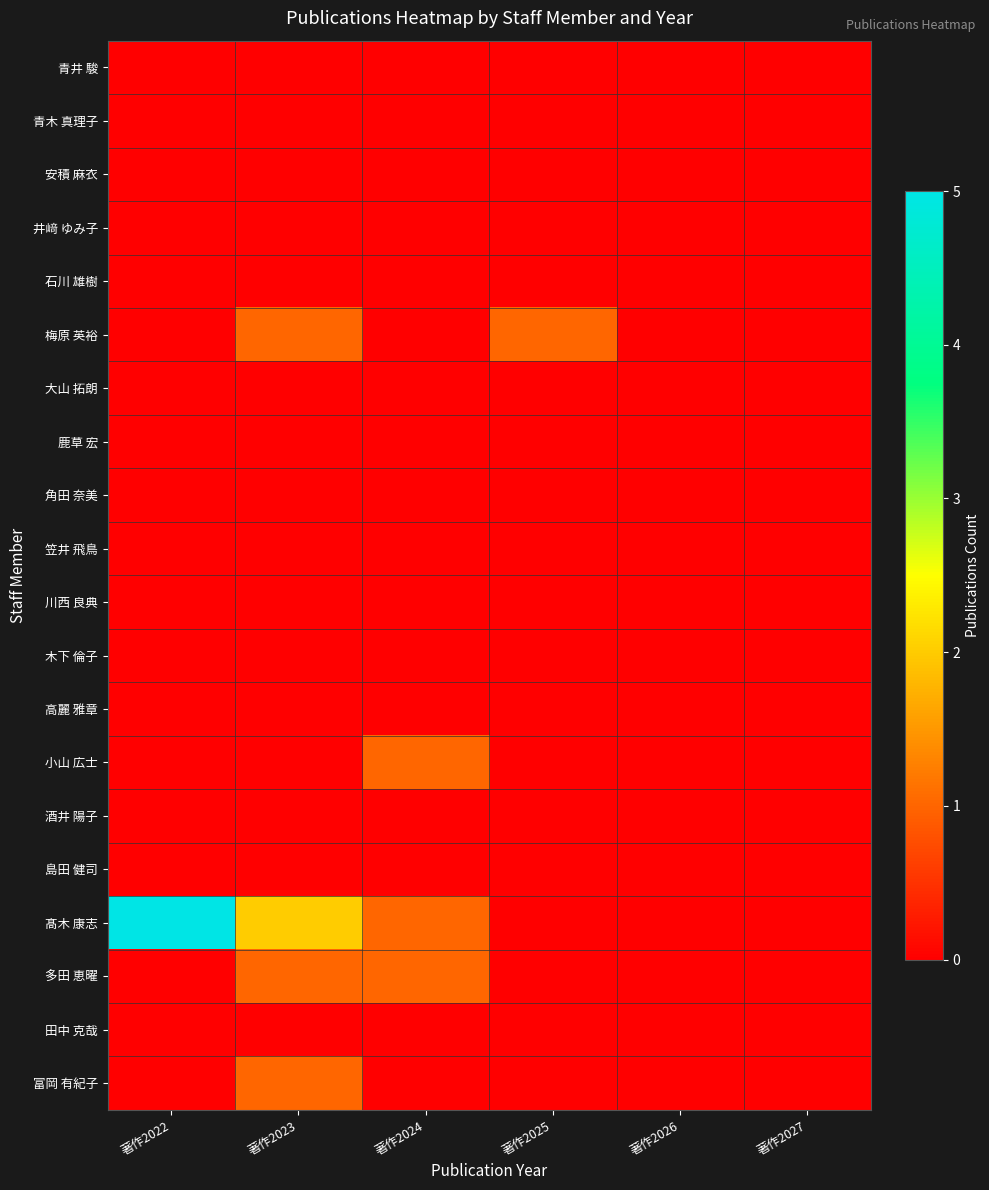

Reading left to right, what are all the values shown in this chart?

青井 駿: 著作2022=0	著作2023=0	著作2024=0	著作2025=0	著作2026=0	著作2027=0
青木 真理子: 著作2022=0	著作2023=0	著作2024=0	著作2025=0	著作2026=0	著作2027=0
安積 麻衣: 著作2022=0	著作2023=0	著作2024=0	著作2025=0	著作2026=0	著作2027=0
井﨑 ゆみ子: 著作2022=0	著作2023=0	著作2024=0	著作2025=0	著作2026=0	著作2027=0
石川 雄樹: 著作2022=0	著作2023=0	著作2024=0	著作2025=0	著作2026=0	著作2027=0
梅原 英裕: 著作2022=0	著作2023=1	著作2024=0	著作2025=1	著作2026=0	著作2027=0
大山 拓朗: 著作2022=0	著作2023=0	著作2024=0	著作2025=0	著作2026=0	著作2027=0
鹿草 宏: 著作2022=0	著作2023=0	著作2024=0	著作2025=0	著作2026=0	著作2027=0
角田 奈美: 著作2022=0	著作2023=0	著作2024=0	著作2025=0	著作2026=0	著作2027=0
笠井 飛鳥: 著作2022=0	著作2023=0	著作2024=0	著作2025=0	著作2026=0	著作2027=0
川西 良典: 著作2022=0	著作2023=0	著作2024=0	著作2025=0	著作2026=0	著作2027=0
木下 倫子: 著作2022=0	著作2023=0	著作2024=0	著作2025=0	著作2026=0	著作2027=0
高麗 雅章: 著作2022=0	著作2023=0	著作2024=0	著作2025=0	著作2026=0	著作2027=0
小山 広士: 著作2022=0	著作2023=0	著作2024=1	著作2025=0	著作2026=0	著作2027=0
酒井 陽子: 著作2022=0	著作2023=0	著作2024=0	著作2025=0	著作2026=0	著作2027=0
島田 健司: 著作2022=0	著作2023=0	著作2024=0	著作2025=0	著作2026=0	著作2027=0
髙木 康志: 著作2022=5	著作2023=2	著作2024=1	著作2025=0	著作2026=0	著作2027=0
多田 恵曜: 著作2022=0	著作2023=1	著作2024=1	著作2025=0	著作2026=0	著作2027=0
田中 克哉: 著作2022=0	著作2023=0	著作2024=0	著作2025=0	著作2026=0	著作2027=0
富岡 有紀子: 著作2022=0	著作2023=1	著作2024=0	著作2025=0	著作2026=0	著作2027=0